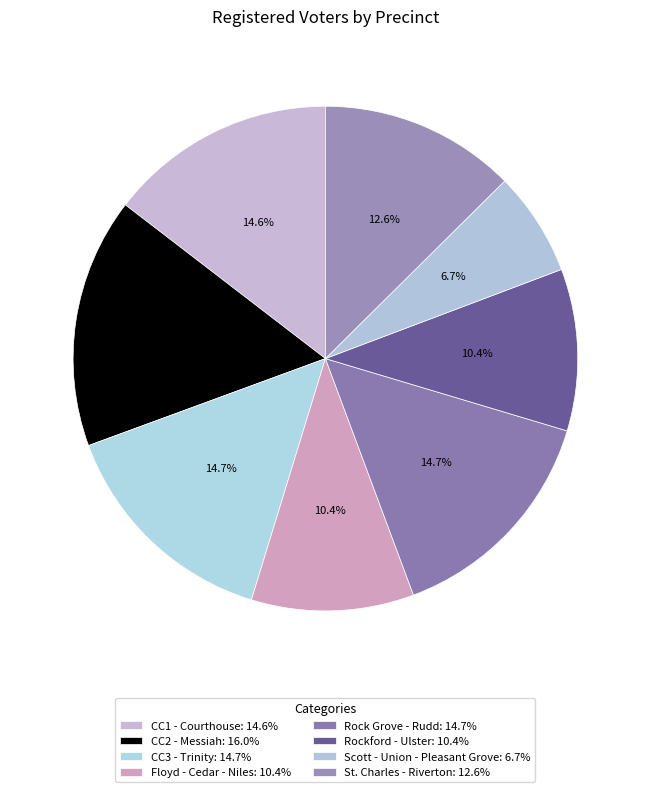

Is there any slice that represents more than half of the pie?

No